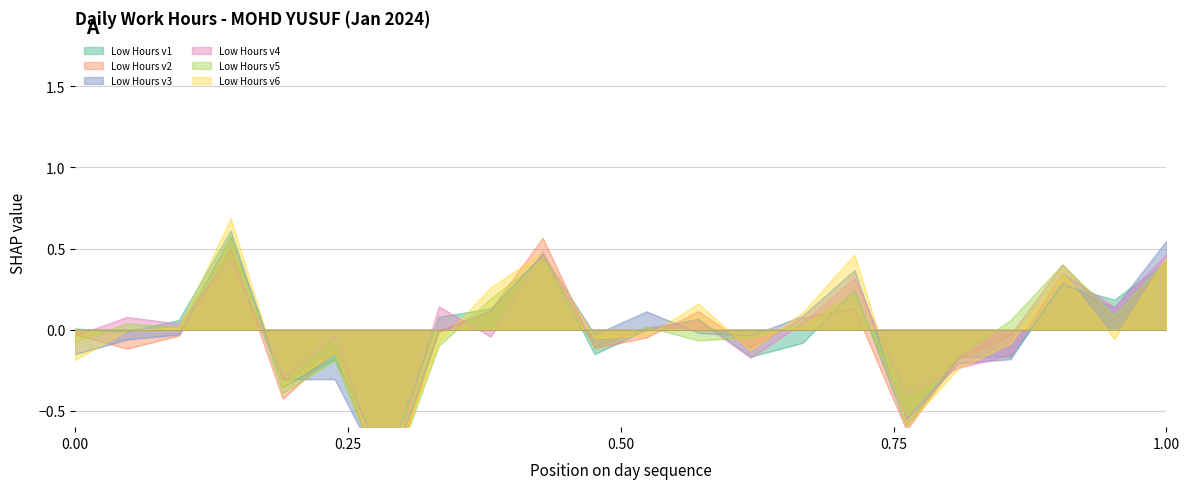

How many negative values are there?

10